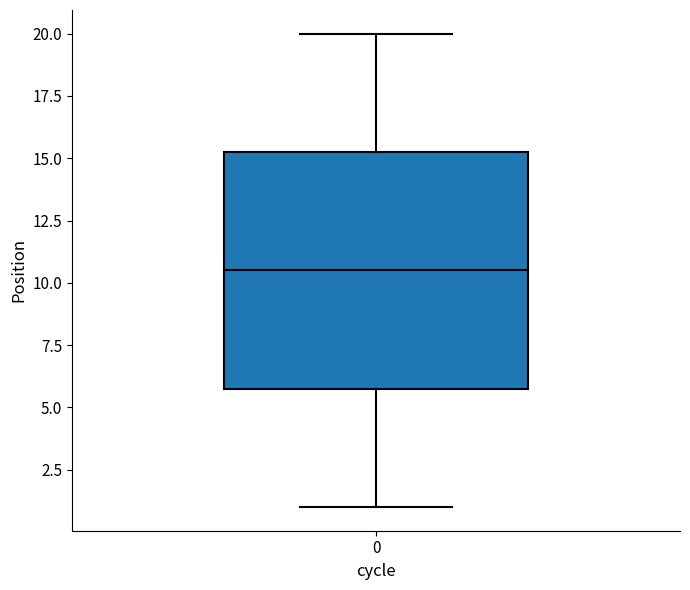

Read this box plot against the y-axis: the position of the median line, the range covered by the box, and the ends of both whiskers. The values are not printed on the chart, so give them approximately, as read against the axis.

median 10.5, box 6.0 to 15.5, whiskers 1.0 to 20.0